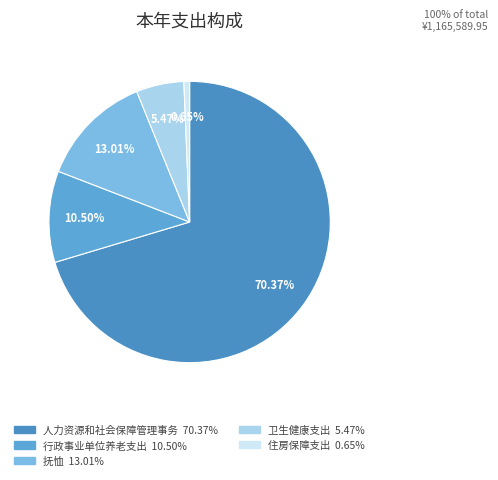

Is there a majority slice in this chart?

Yes